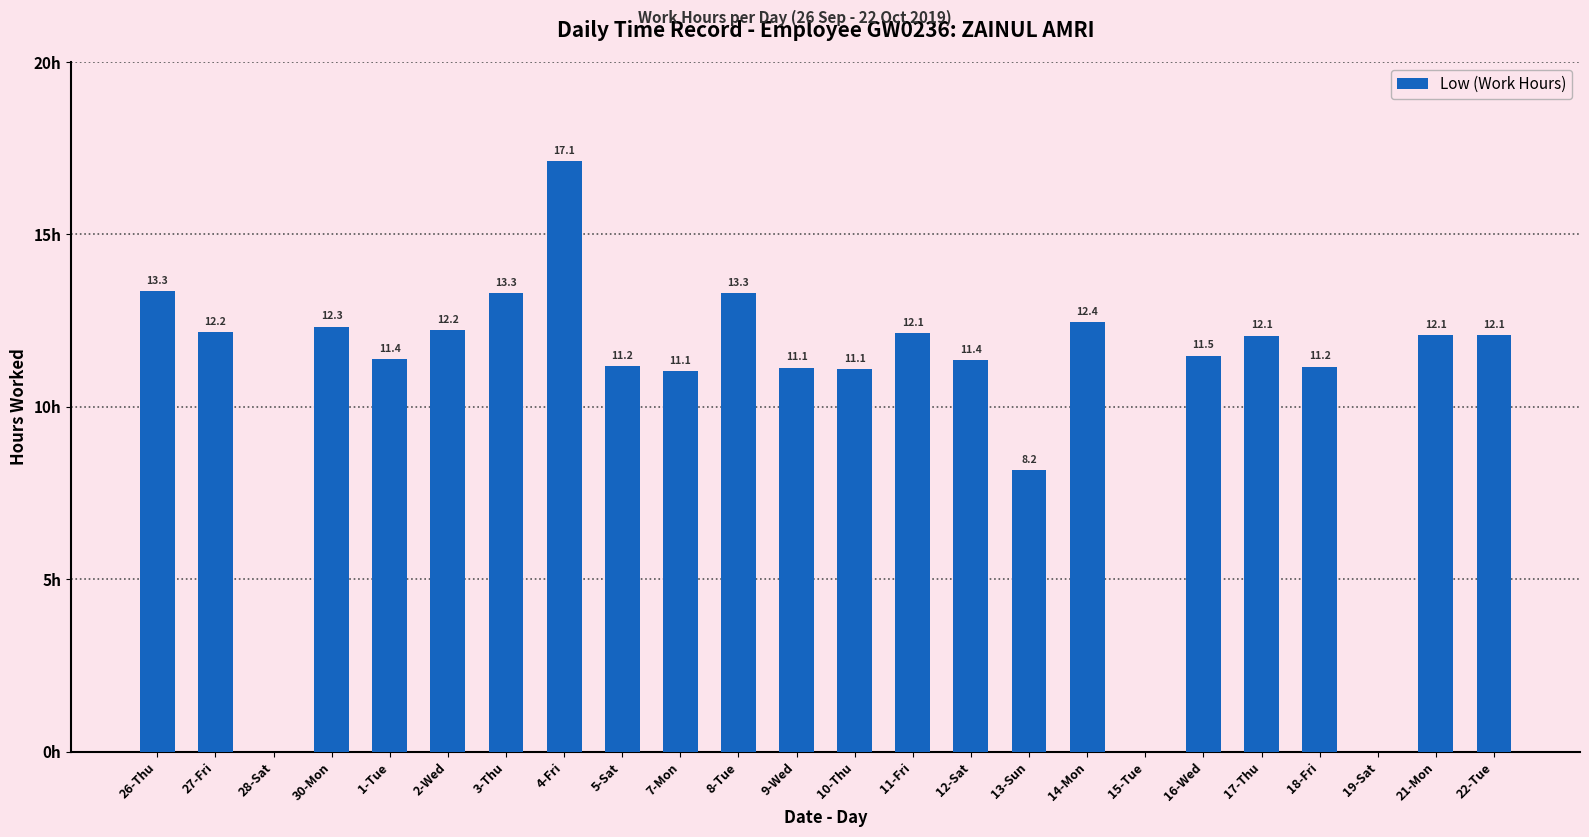

Which has a higher value, 13-Sun or 26-Thu?

26-Thu